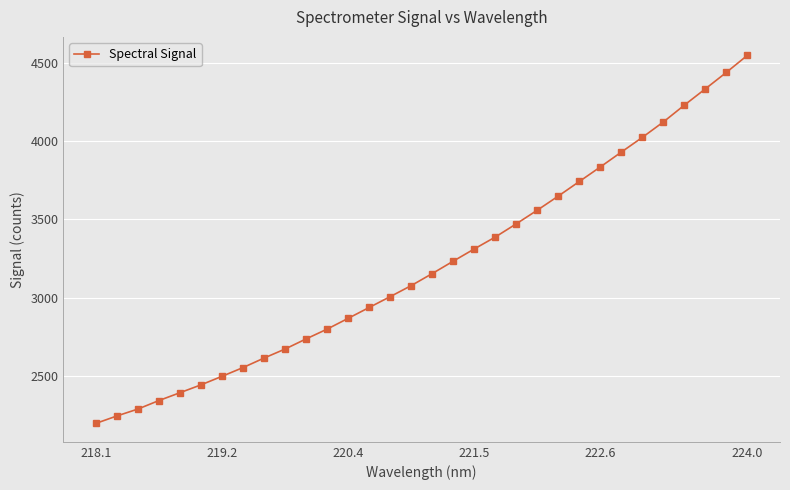

What is the value of the 23rd point from the left?

3648.7